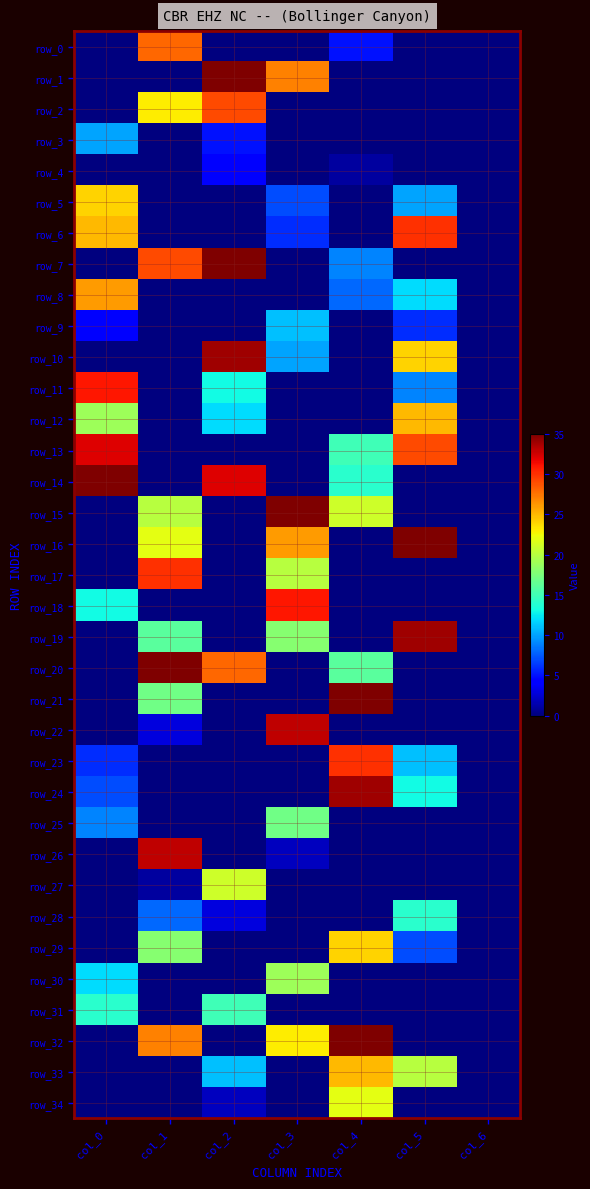

How many values in the row_26 series exceed 0?

2